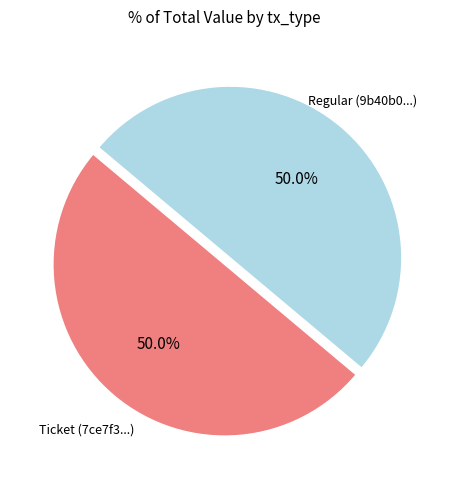

What percentage is the Regular slice, to the nearest percent?

50%